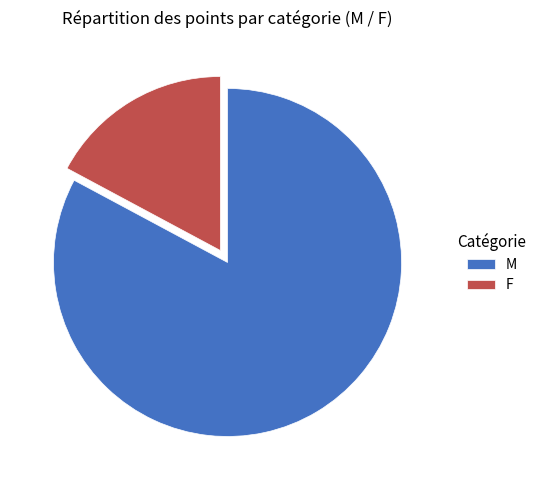

Rank the categories by value from lowest to highest.

F, M